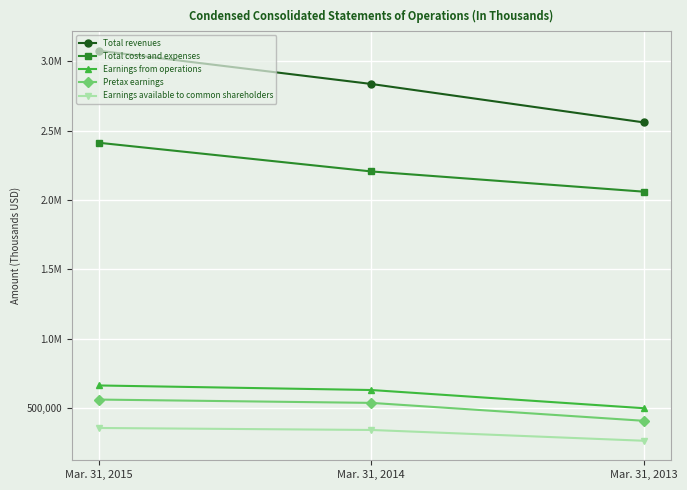

Does the chart have visible grid lines?

Yes